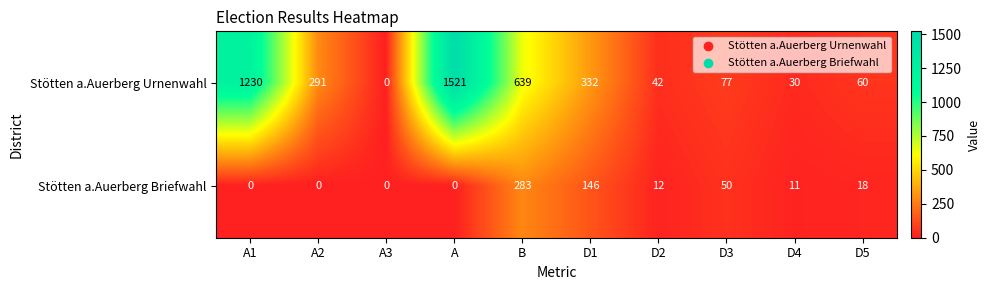

Which series has the largest range (max minus min)?

Stötten a.Auerberg Urnenwahl